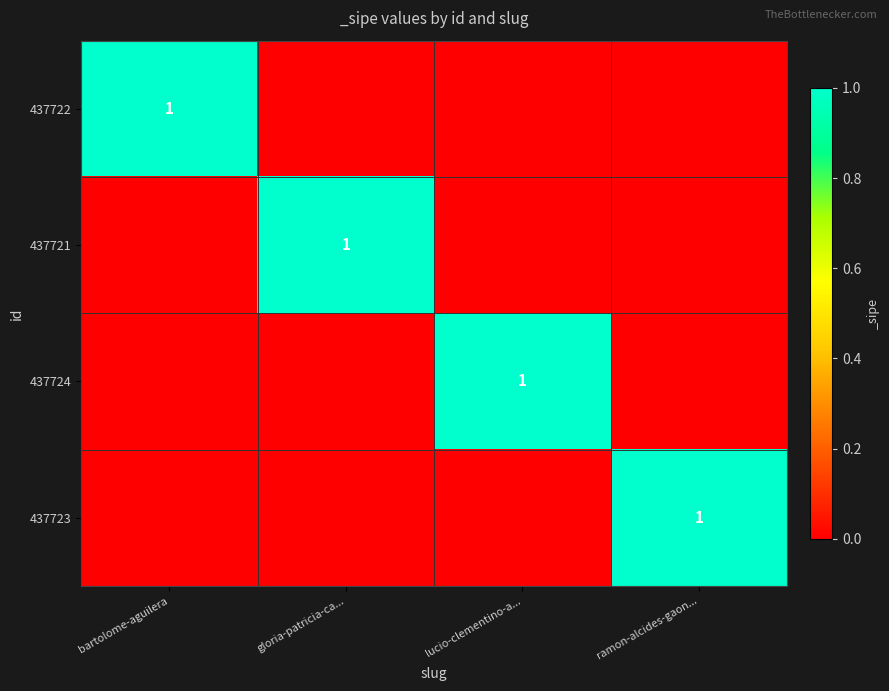

The 437723 series shows 1 at ramon-alcides-gaon.... True or false?

True